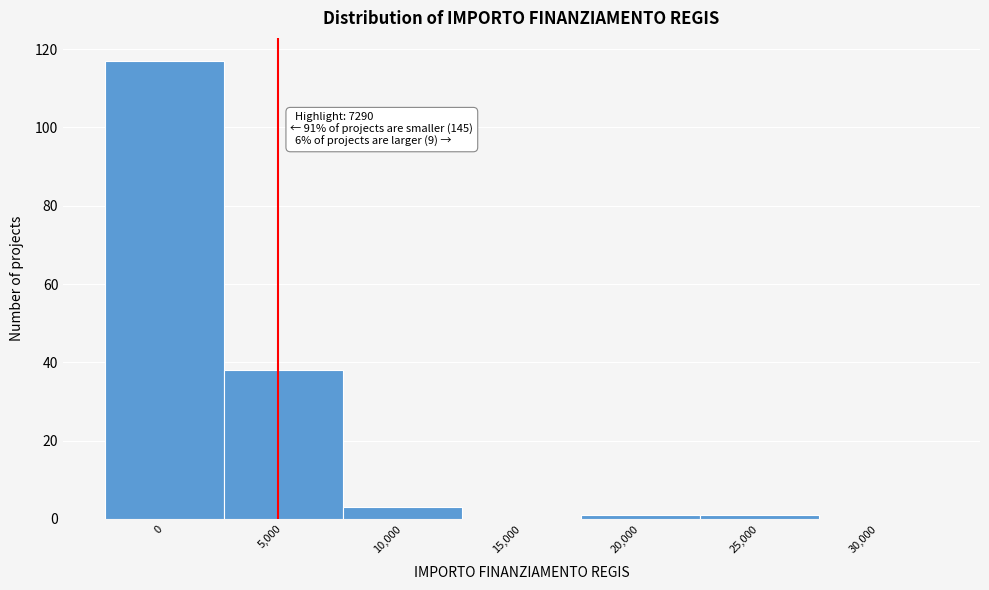

Reading left to right, list all the values displayed in this chart.

0=117	5,000=38	10,000=3	15,000=0	20,000=1	25,000=1	30,000=0